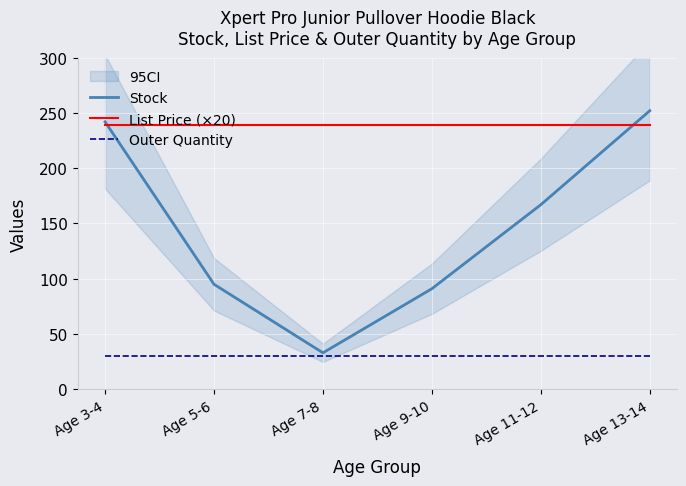

At how many categories does at least one series exceed 162?

6